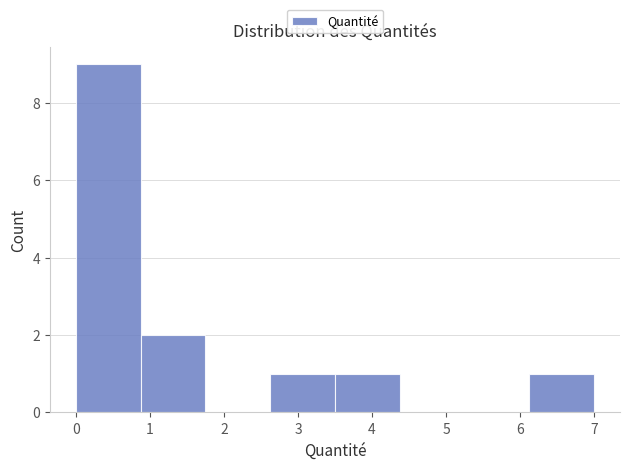

Reading left to right, list every bar in this chart as the range it spans on the x-axis followed by its height. Neither the bar edges nor the heights are printed on the chart, so give them approximately, as read against the axes.

0.0 to 0.9: 9
0.9 to 1.8: 2
1.8 to 2.6: 0
2.6 to 3.5: 1
3.5 to 4.4: 1
4.4 to 5.3: 0
5.3 to 6.1: 0
6.1 to 7.0: 1